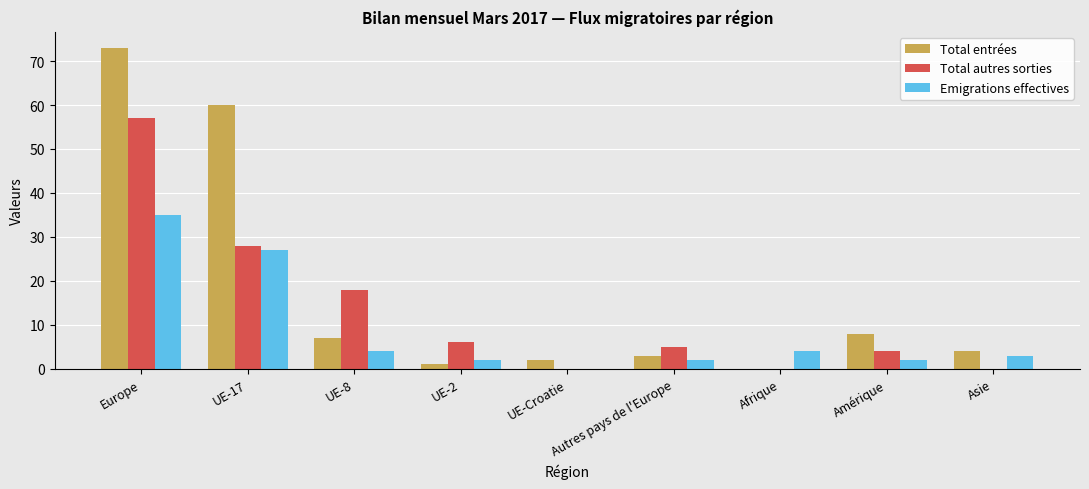

Does the chart contain stacked bars?

No